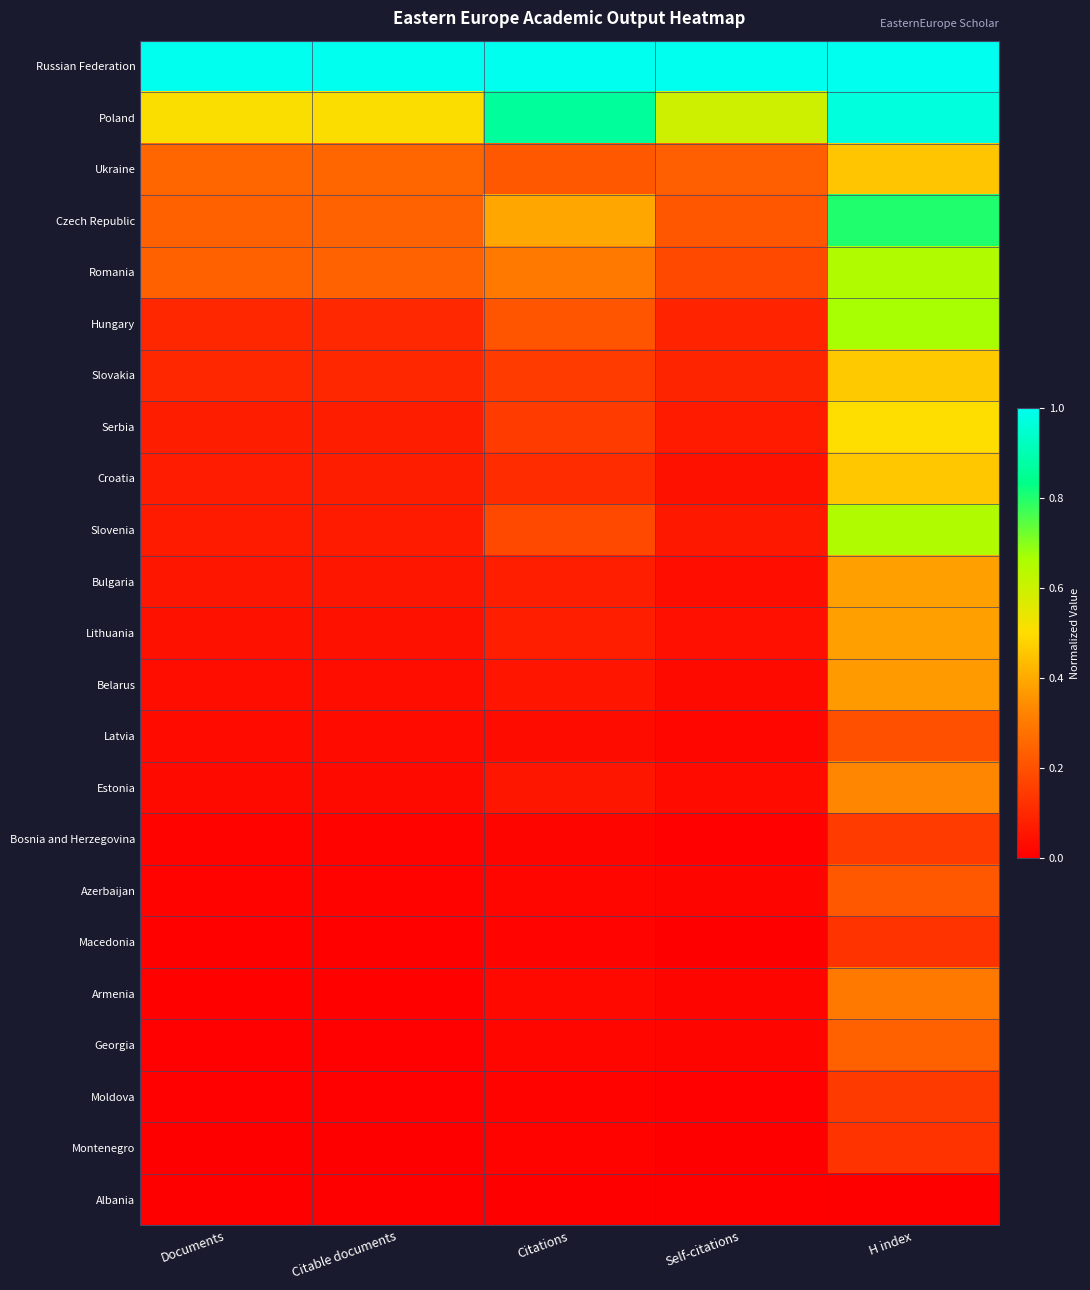

Reading left to right, what are all the values shown in this chart?

Russian Federation: Documents=1.0	Citable documents=1.0	Citations=1.0	Self-citations=1.0	H index=1.0
Poland: Documents=0.5	Citable documents=0.5	Citations=0.9	Self-citations=0.6	H index=1.0
Ukraine: Documents=0.3	Citable documents=0.3	Citations=0.2	Self-citations=0.2	H index=0.5
Czech Republic: Documents=0.2	Citable documents=0.2	Citations=0.4	Self-citations=0.2	H index=0.8
Romania: Documents=0.2	Citable documents=0.2	Citations=0.3	Self-citations=0.2	H index=0.7
Hungary: Documents=0.1	Citable documents=0.1	Citations=0.2	Self-citations=0.1	H index=0.7
Slovakia: Documents=0.1	Citable documents=0.1	Citations=0.1	Self-citations=0.1	H index=0.5
Serbia: Documents=0.1	Citable documents=0.1	Citations=0.1	Self-citations=0.1	H index=0.5
Croatia: Documents=0.1	Citable documents=0.1	Citations=0.1	Self-citations=0.0	H index=0.5
Slovenia: Documents=0.1	Citable documents=0.1	Citations=0.2	Self-citations=0.1	H index=0.7
Bulgaria: Documents=0.1	Citable documents=0.1	Citations=0.1	Self-citations=0.0	H index=0.4
Lithuania: Documents=0.0	Citable documents=0.0	Citations=0.1	Self-citations=0.0	H index=0.4
Belarus: Documents=0.0	Citable documents=0.0	Citations=0.1	Self-citations=0.0	H index=0.4
Latvia: Documents=0.0	Citable documents=0.0	Citations=0.0	Self-citations=0.0	H index=0.2
Estonia: Documents=0.0	Citable documents=0.0	Citations=0.1	Self-citations=0.0	H index=0.3
Bosnia and Herzegovina: Documents=0.0	Citable documents=0.0	Citations=0.0	Self-citations=0.0	H index=0.1
Azerbaijan: Documents=0.0	Citable documents=0.0	Citations=0.0	Self-citations=0.0	H index=0.2
Macedonia: Documents=0.0	Citable documents=0.0	Citations=0.0	Self-citations=0.0	H index=0.1
Armenia: Documents=0.0	Citable documents=0.0	Citations=0.0	Self-citations=0.0	H index=0.3
Georgia: Documents=0.0	Citable documents=0.0	Citations=0.0	Self-citations=0.0	H index=0.2
Moldova: Documents=0.0	Citable documents=0.0	Citations=0.0	Self-citations=0.0	H index=0.1
Montenegro: Documents=0.0	Citable documents=0.0	Citations=0.0	Self-citations=0.0	H index=0.1
Albania: Documents=0.0	Citable documents=0.0	Citations=0.0	Self-citations=0.0	H index=0.0